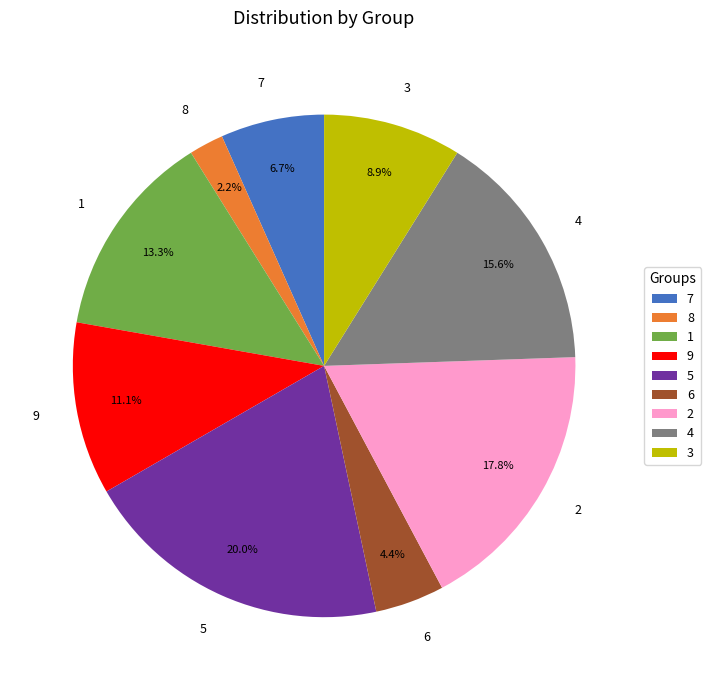

Does any single category account for the majority?

No